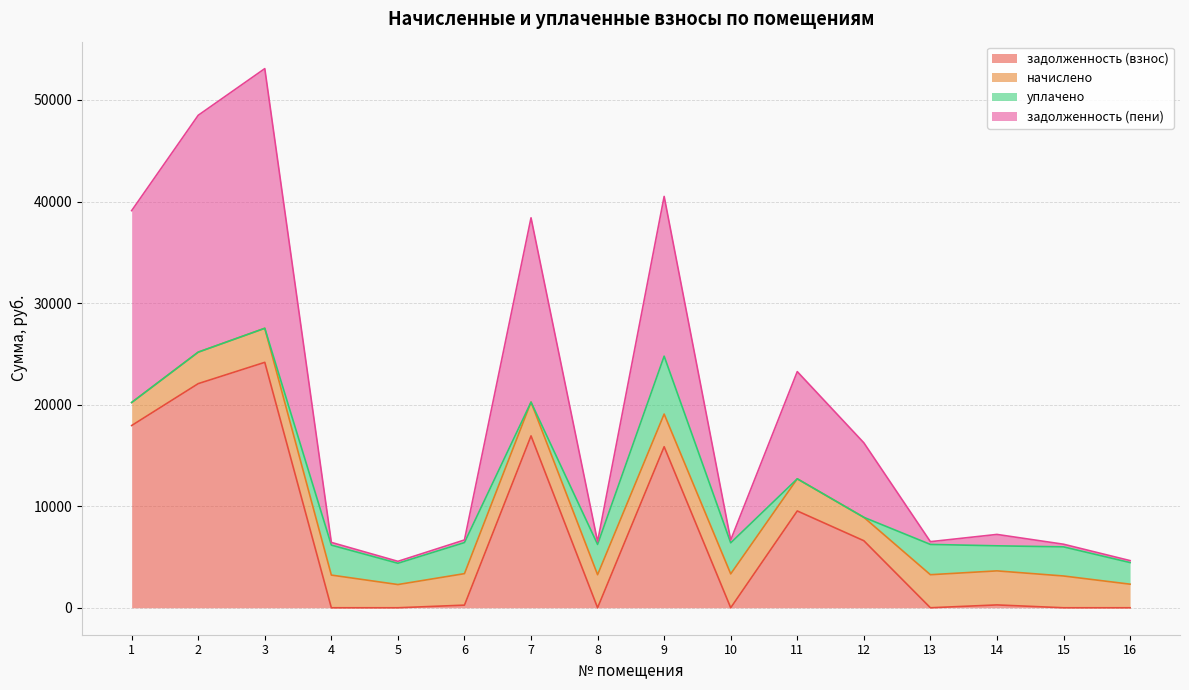

Is the value of задолженность (пени) at 12 greater than the value of задолженность (взнос) at 8?

Yes